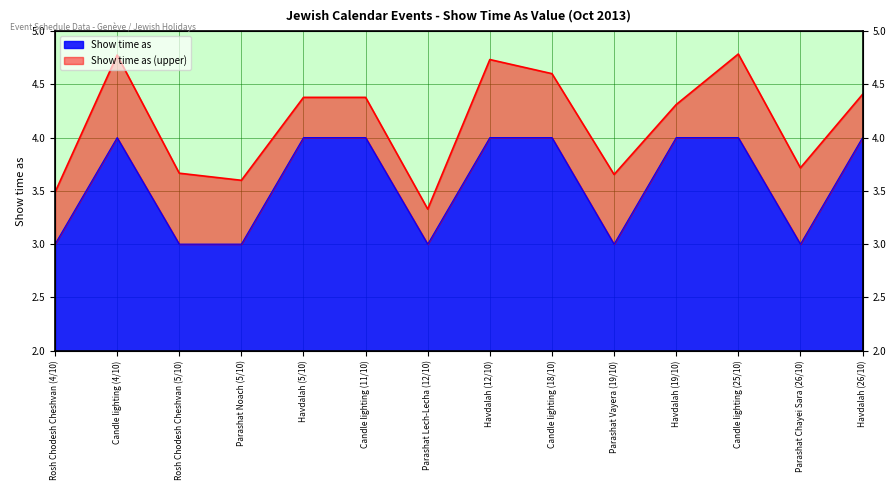

What is the value of the 1st point from the left?

3